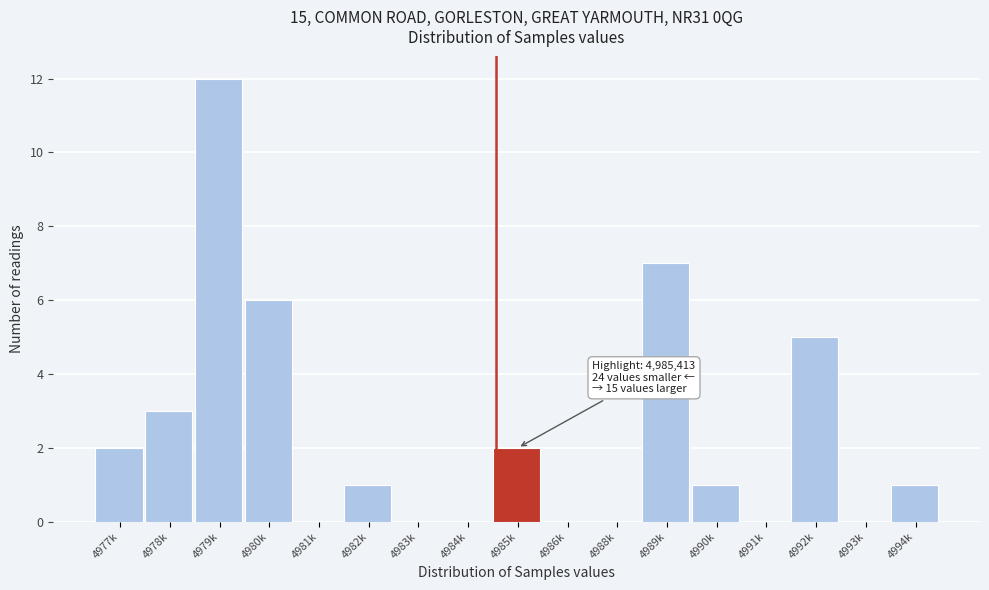

Reading left to right, transcribe all the data shown in this chart.

4977k=2	4978k=3	4979k=12	4980k=6	4981k=0	4982k=1	4983k=0	4984k=0	4985k=2	4986k=0	4988k=0	4989k=7	4990k=1	4991k=0	4992k=5	4993k=0	4994k=1